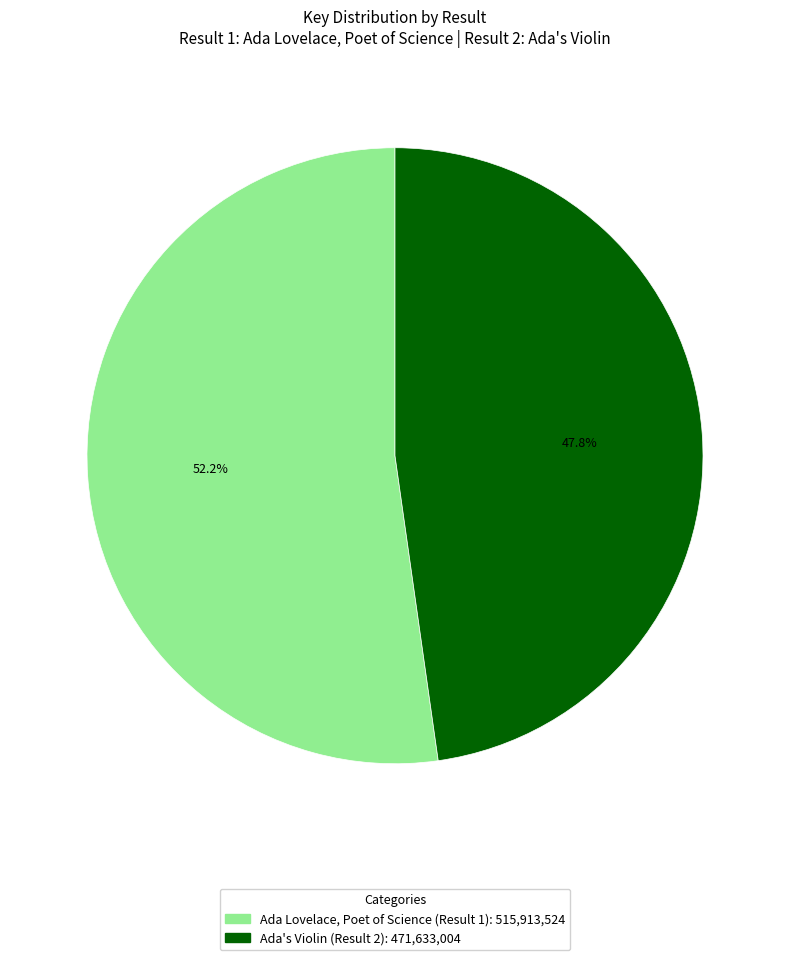

What percentage is the Ada's Violin (Result 2) slice, to the nearest percent?

48%